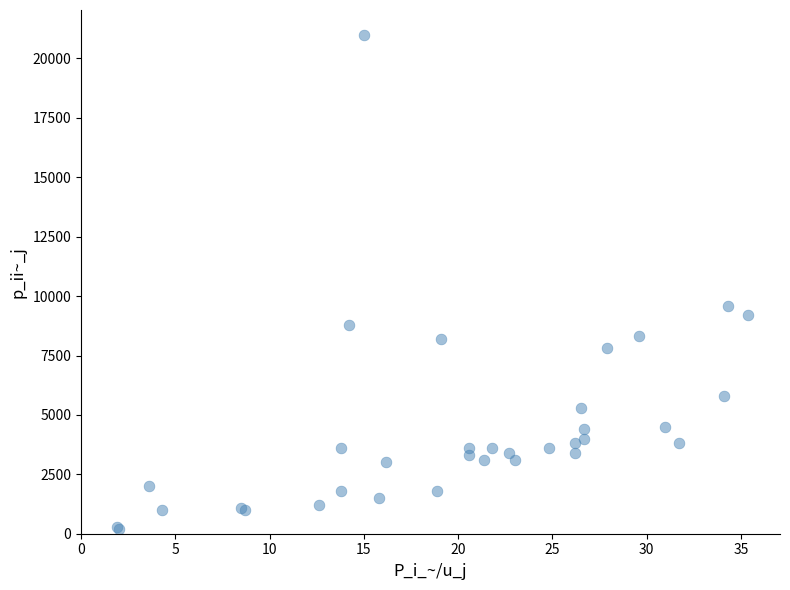

What Y value in the scatter plot is closest to 10595?

9600